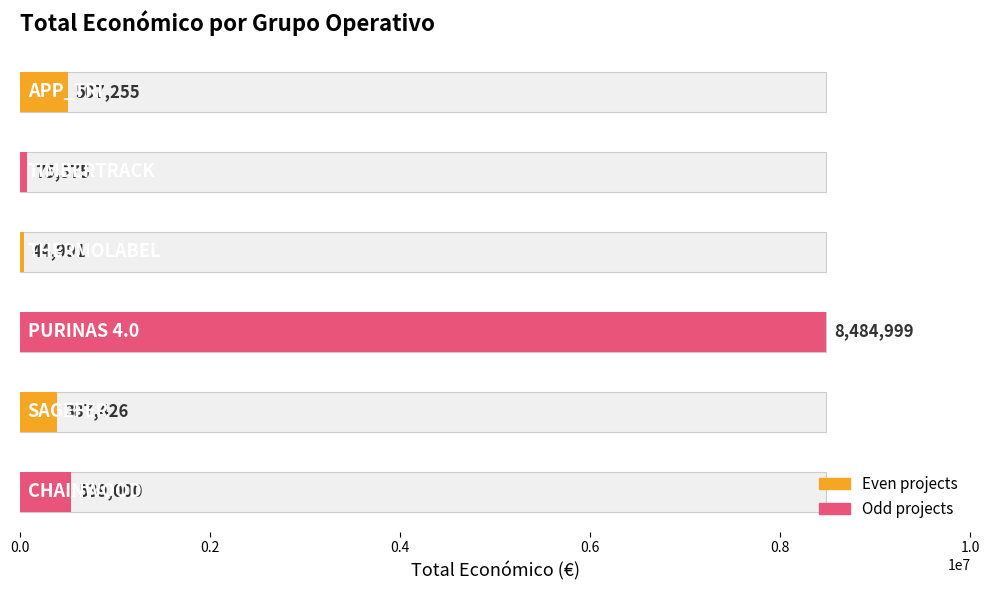

List the labels in order of value, largest first.

PURINAS 4.0, CHAINWOOD, APP_TRI, SAGEFER, TIMBERTRACK, THERMOLABEL